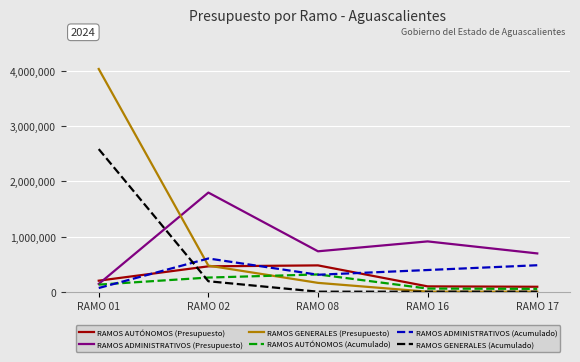

True or false: RAMOS GENERALES (Acumulado) has more than 2 points higher than both neighbors.

False